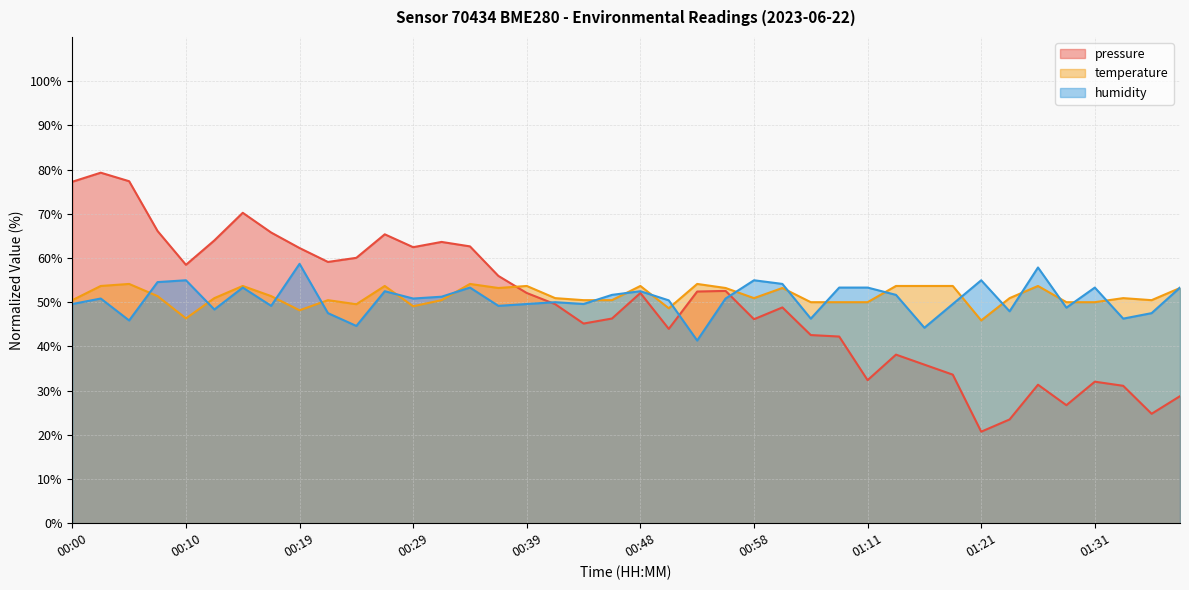

What is the sum of the humidity values at 00:24 and 00:36?

93.8